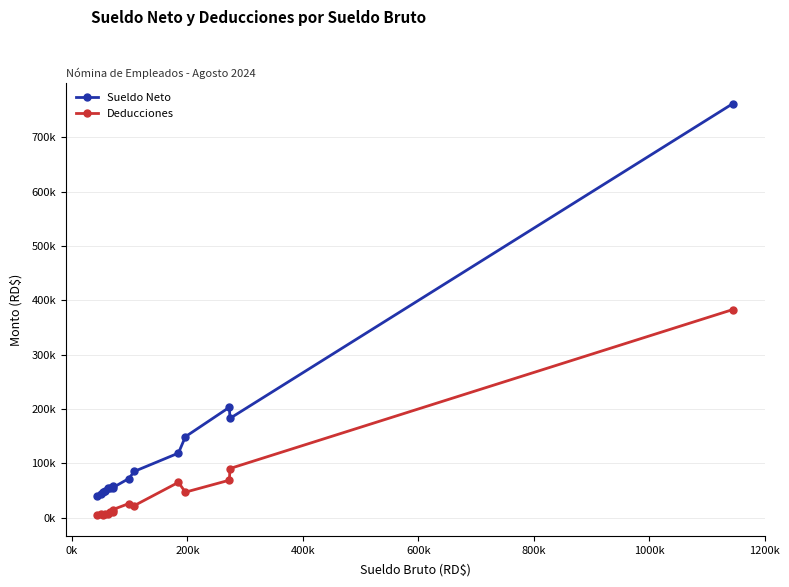

True or false: Deducciones and Sueldo Neto intersect in this chart.

False